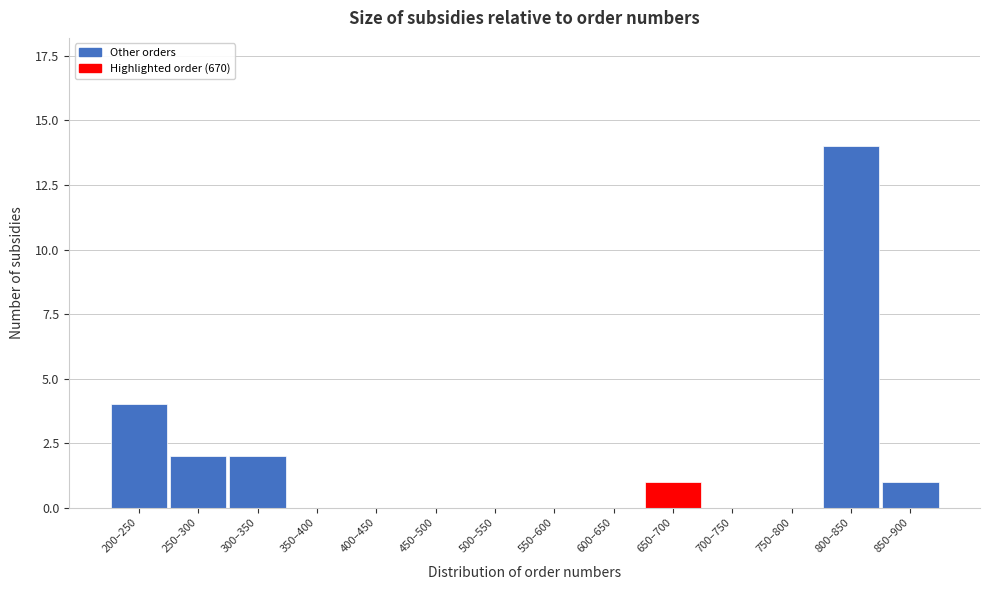

Reading right to left, transcribe all the data shown in this chart.

850–900=1	800–850=14	750–800=0	700–750=0	650–700=1	600–650=0	550–600=0	500–550=0	450–500=0	400–450=0	350–400=0	300–350=2	250–300=2	200–250=4